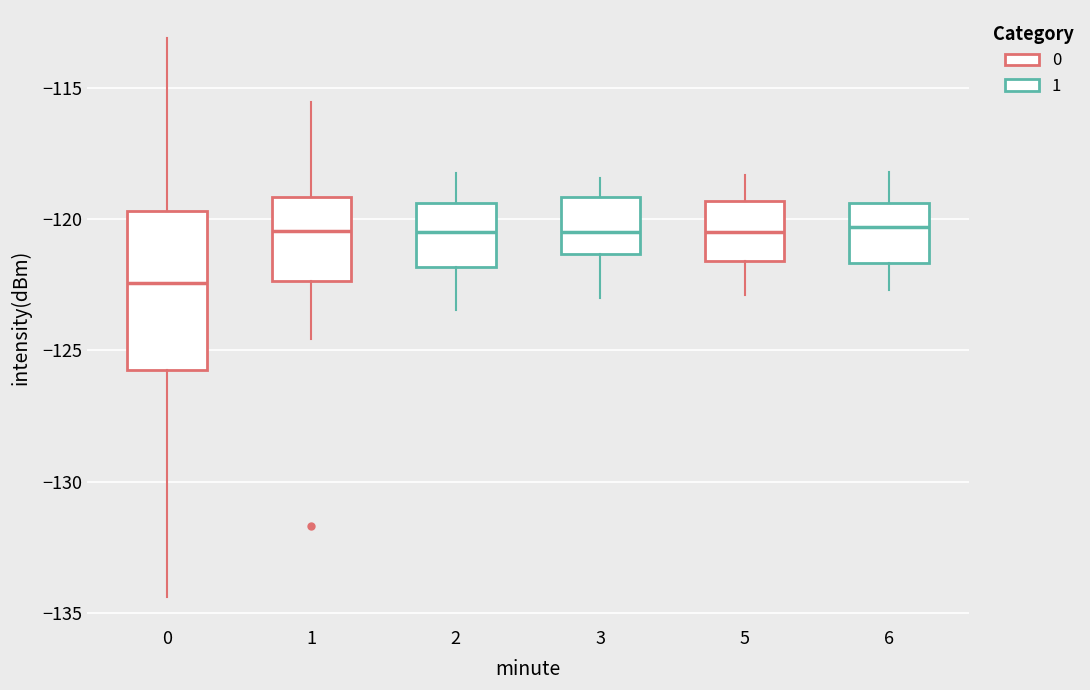

Where is the lower edge of the box at x = 3 on the y-axis? The values are not printed on the chart, so give them approximately, as read against the axis.

-121.5